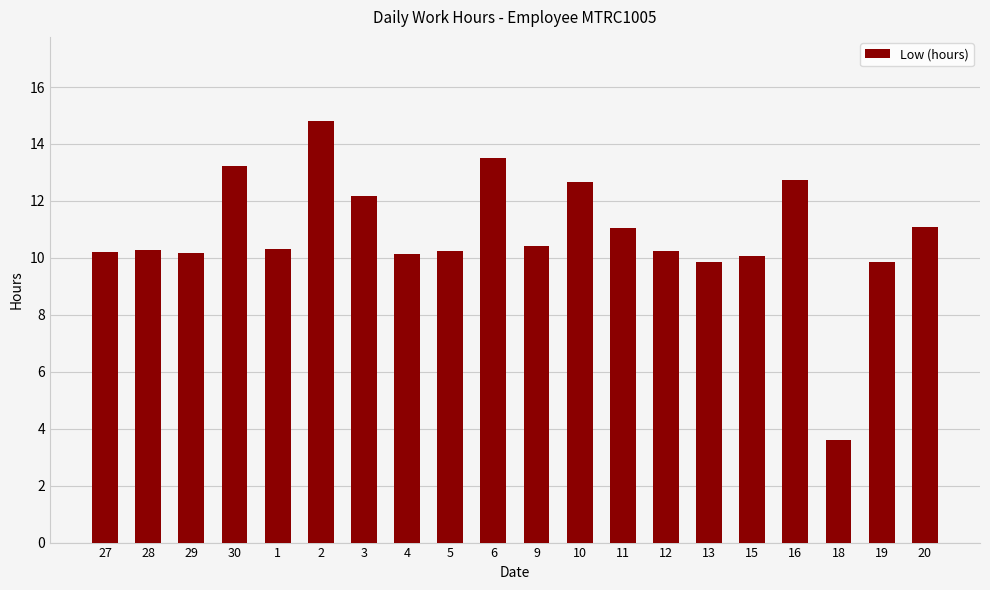

At which category does the chart reach its minimum across all series?

18